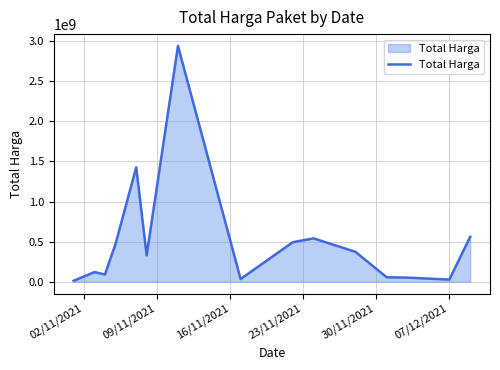

What is the difference between the maximum and minimum values?

2926175740